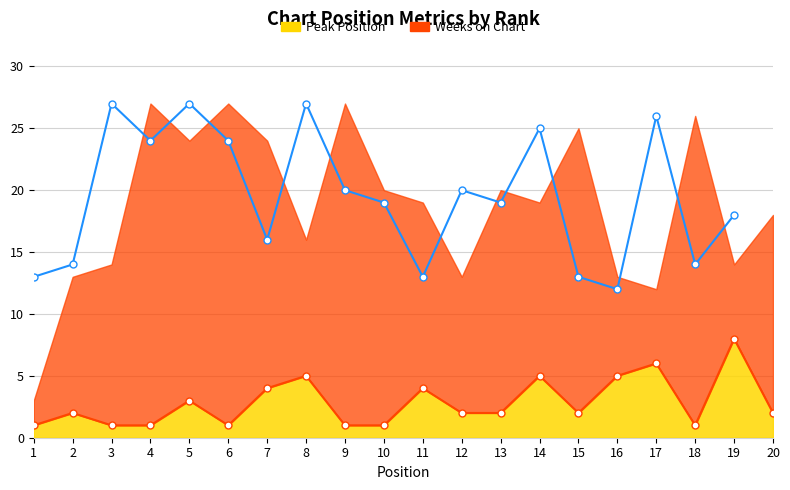

Between 17 and 11, which is larger?

17